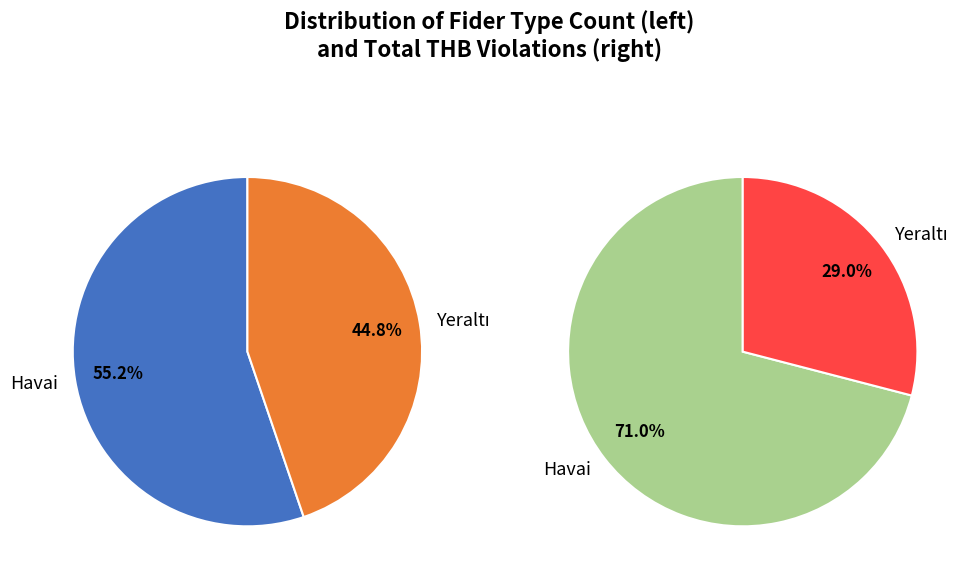

Which has a higher value, Yeraltı or Havai?

Havai